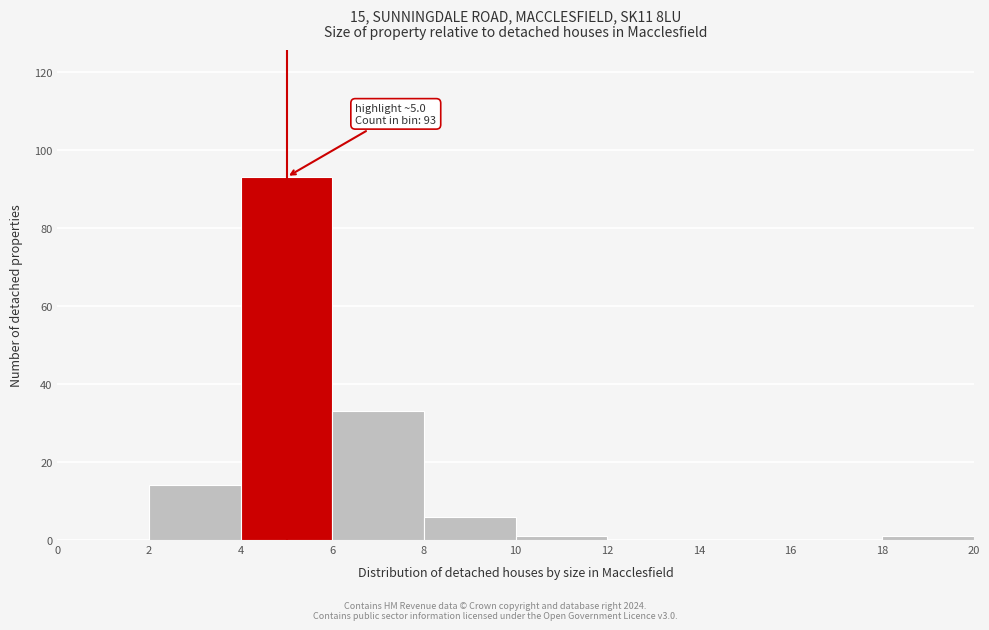

Which range on the x-axis has the tallest bar?

4 to 6